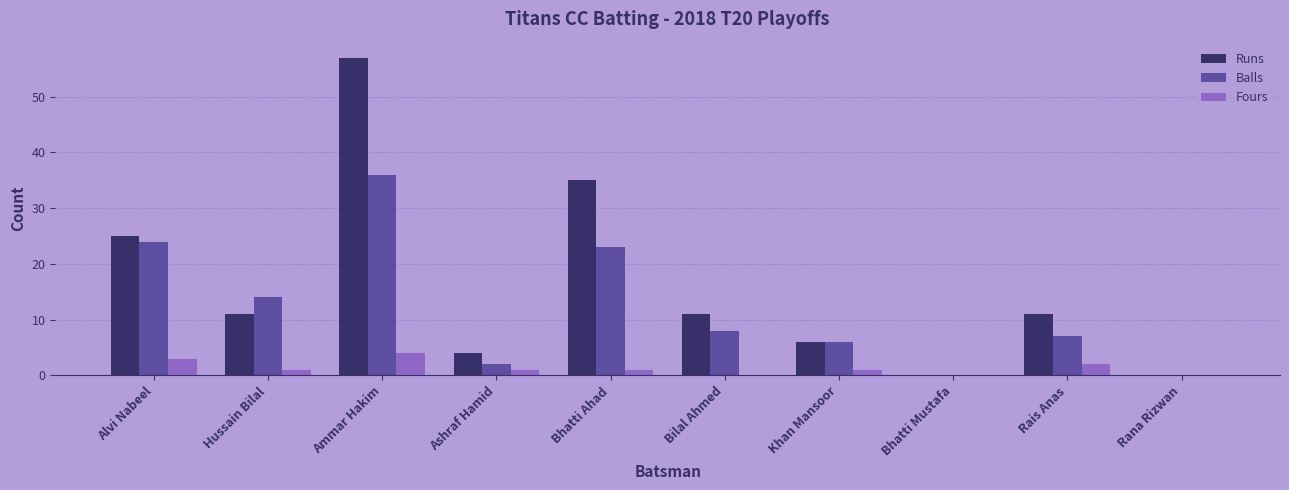

Reading right to left, list all the values displayed in this chart.

Runs: 0	11	0	6	11	35	4	57	11	25
Balls: 0	7	0	6	8	23	2	36	14	24
Fours: 0	2	0	1	0	1	1	4	1	3